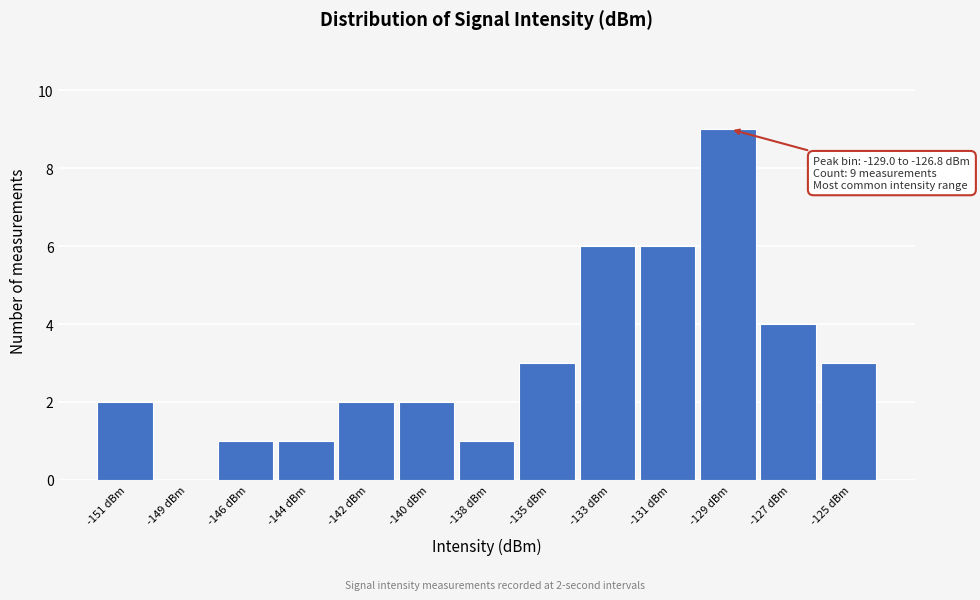

Reading left to right, what are all the values shown in this chart?

-151 dBm=2	-149 dBm=0	-146 dBm=1	-144 dBm=1	-142 dBm=2	-140 dBm=2	-138 dBm=1	-135 dBm=3	-133 dBm=6	-131 dBm=6	-129 dBm=9	-127 dBm=4	-125 dBm=3